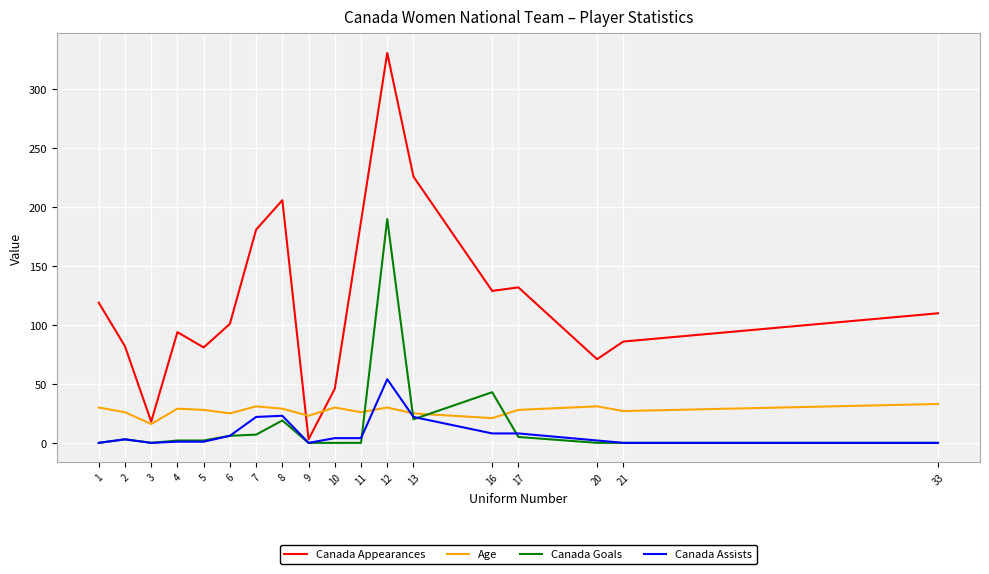

Rank the series by their maximum value, from lowest to highest.

Age, Canada Assists, Canada Goals, Canada Appearances